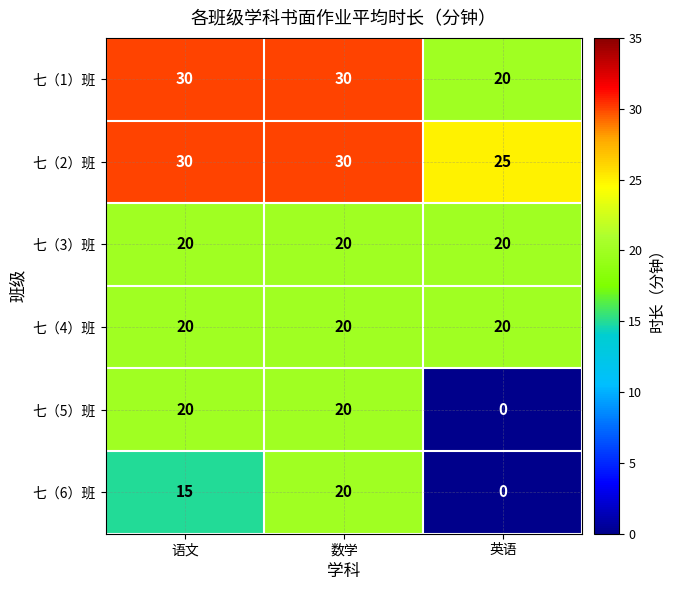

Reading left to right, what are all the values shown in this chart?

七（1）班: 语文=30	数学=30	英语=20
七（2）班: 语文=30	数学=30	英语=25
七（3）班: 语文=20	数学=20	英语=20
七（4）班: 语文=20	数学=20	英语=20
七（5）班: 语文=20	数学=20	英语=0
七（6）班: 语文=15	数学=20	英语=0